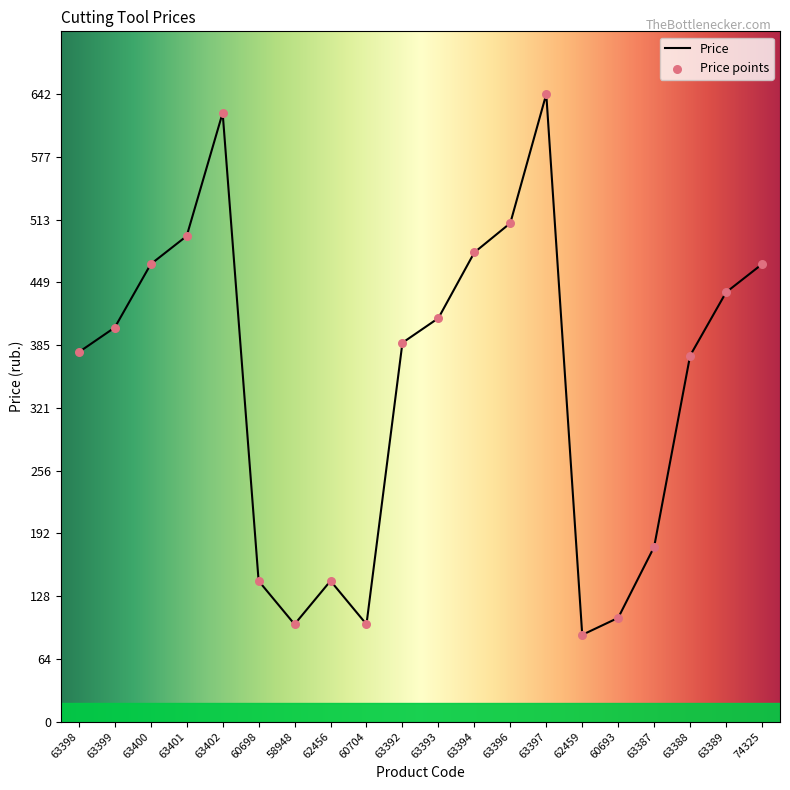

What is the ratio of the value at 62459 to the value at 63388?

0.2